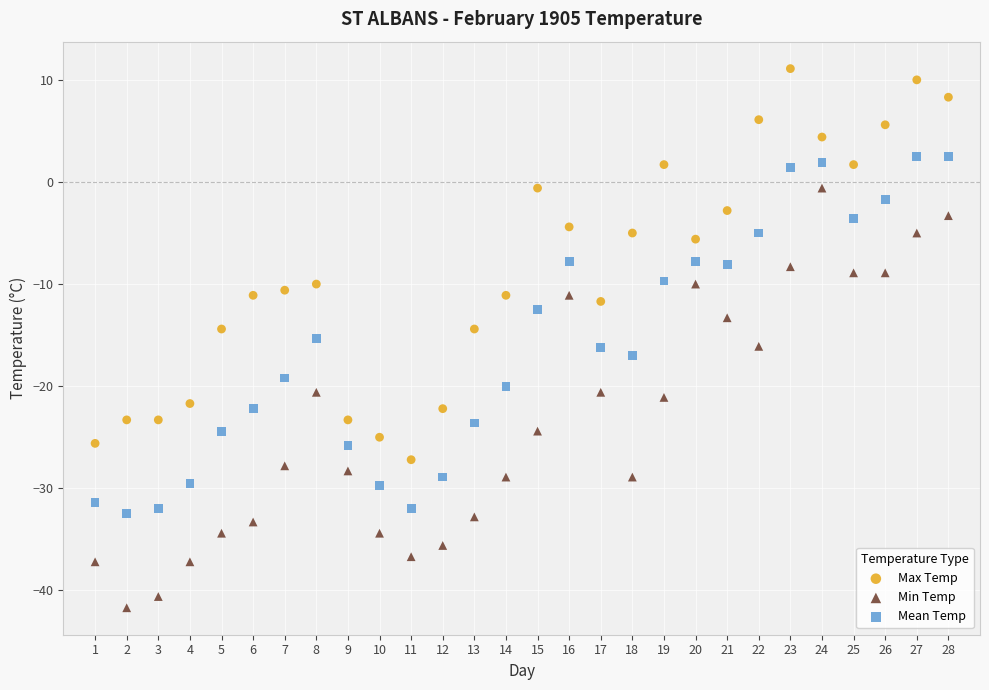

Which series has the widest spread of Y values?

Min Temp